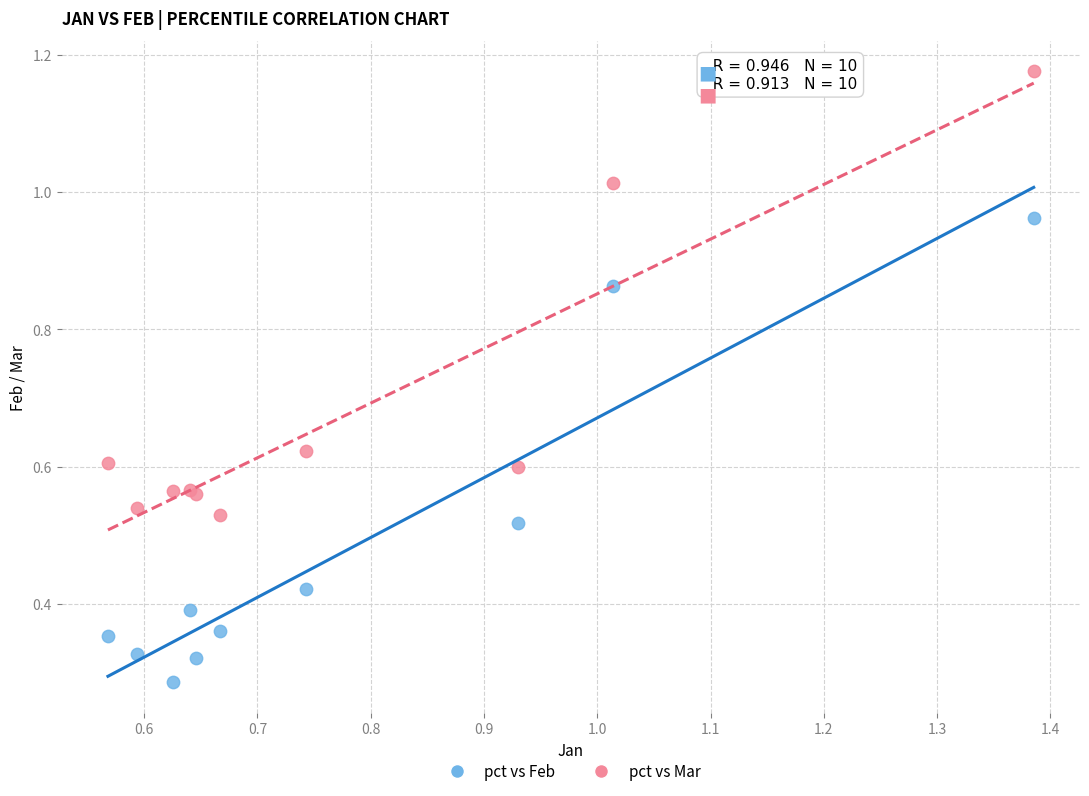

Which series has the largest Y range (max minus min)?

pct vs Feb